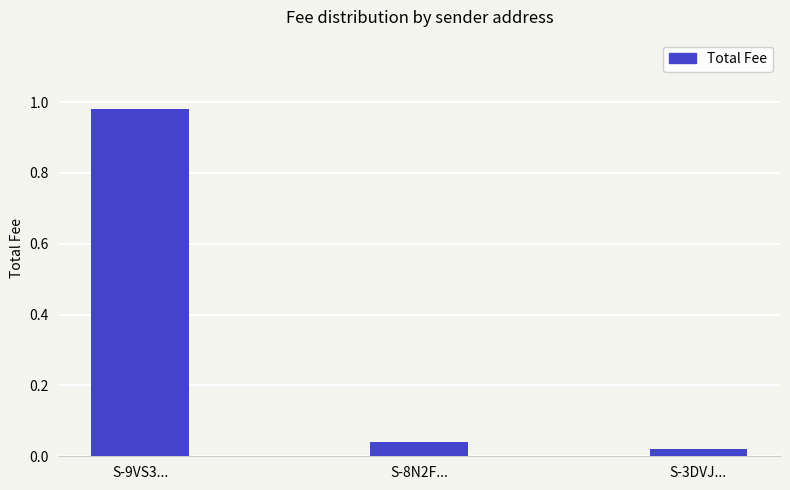

The chart shows a value of 0.1 at S-8N2F.... True or false?

False